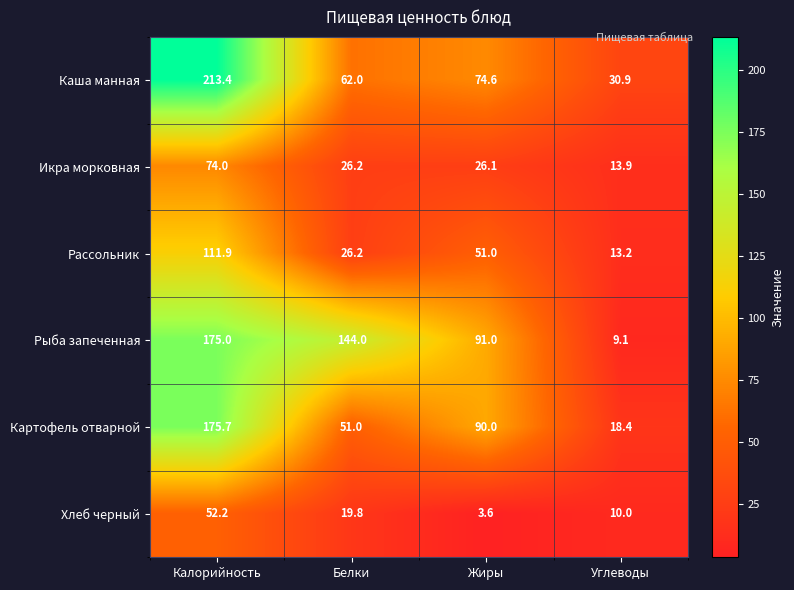

Reading left to right, what are all the values shown in this chart?

Каша манная: 213.4	62.0	74.6	30.9
Икра морковная: 74.0	26.2	26.1	13.9
Рассольник: 111.9	26.2	51.0	13.2
Рыба запеченная: 175.0	144.0	91.0	9.1
Картофель отварной: 175.7	51.0	90.0	18.4
Хлеб черный: 52.2	19.8	3.6	10.0